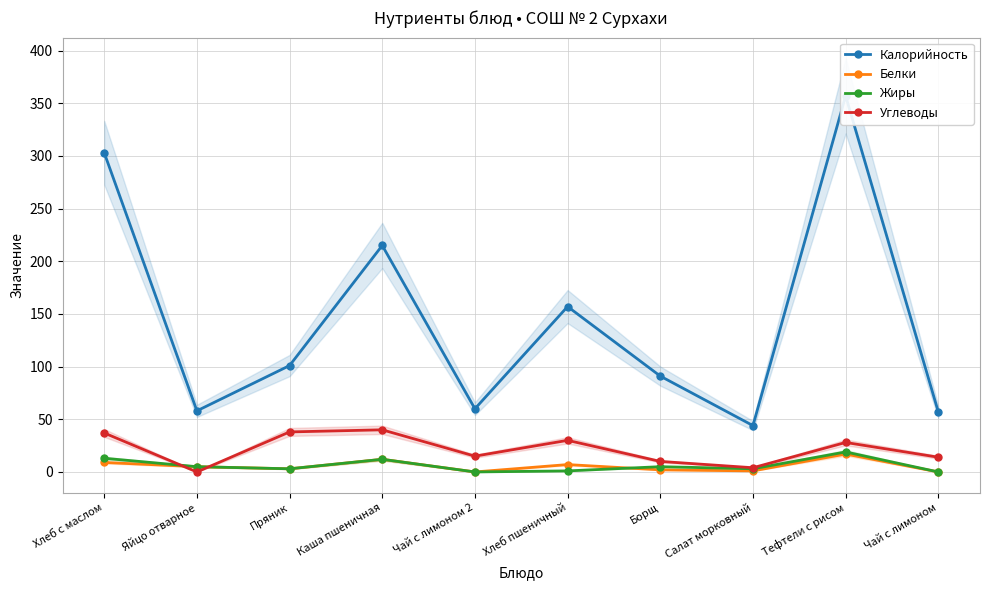

What is the approximate value of Калорийность at Борщ, to the nearest 10?

90